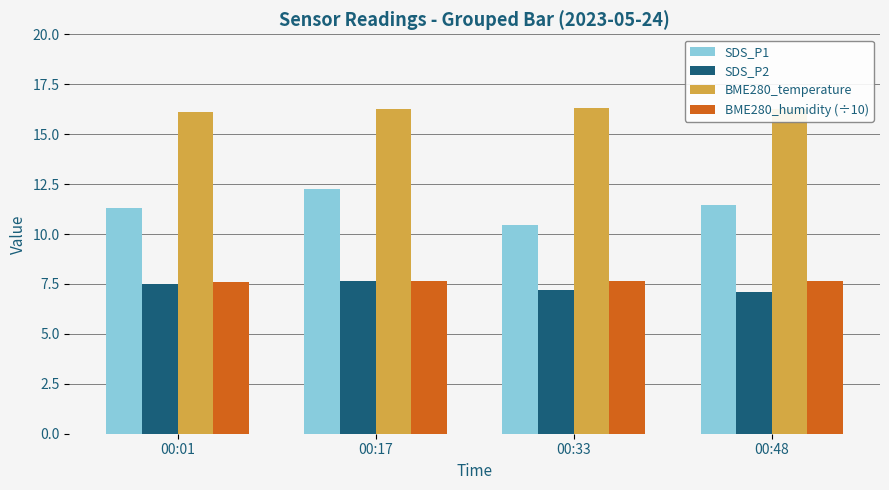

What is the minimum value for BME280_temperature?

16.1